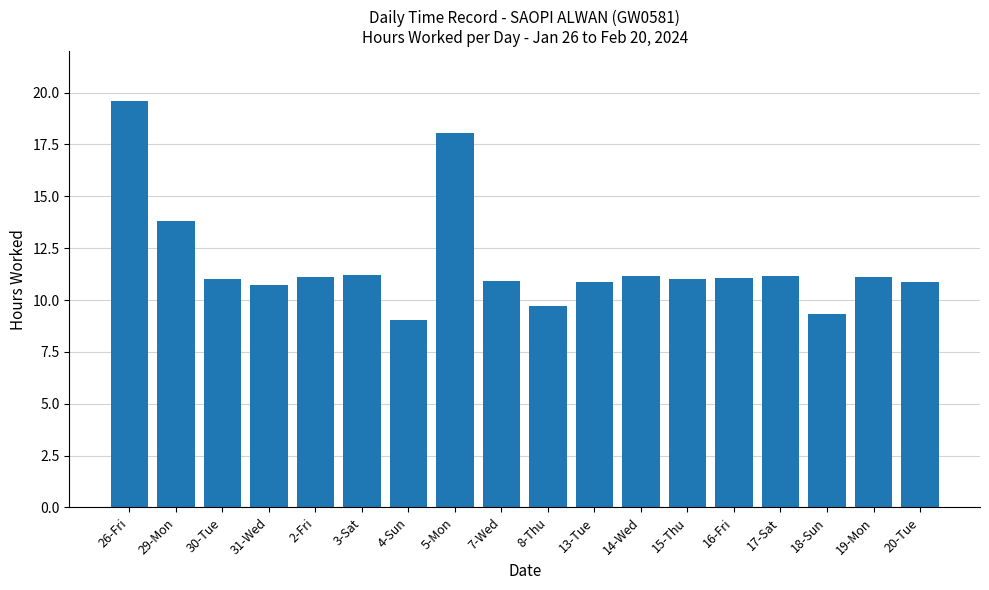

What value does the data have at 29-Mon?

13.8